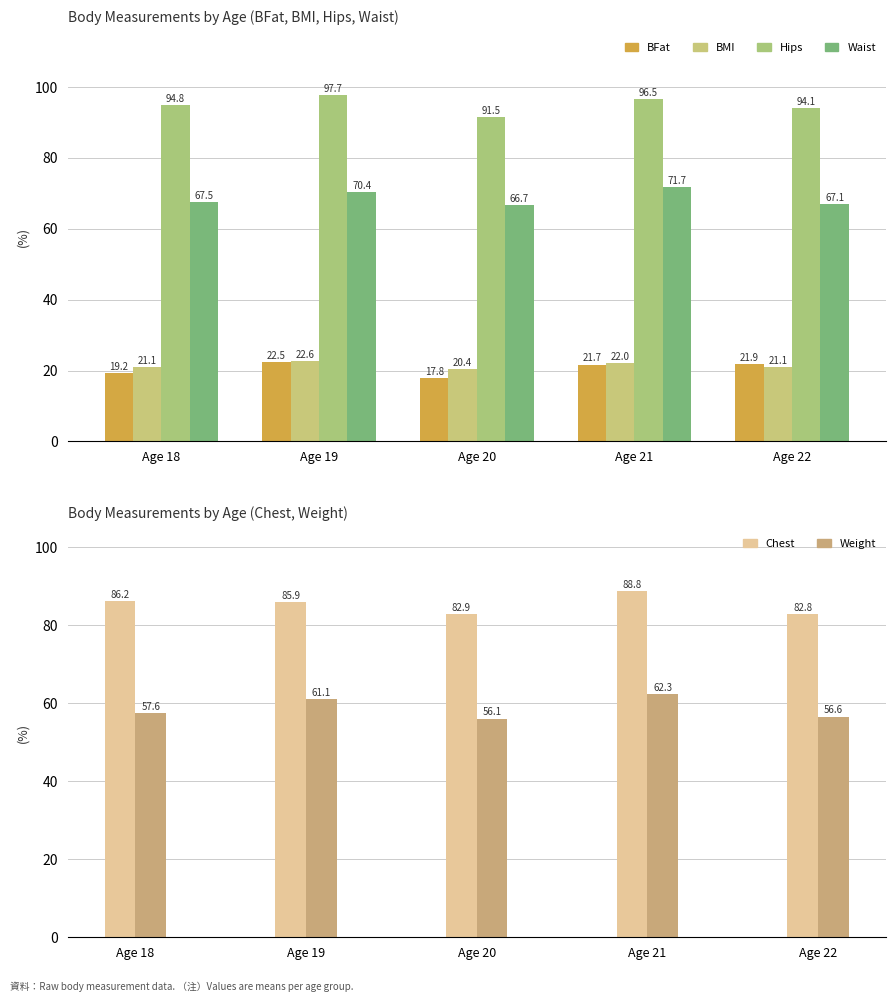

How many categories are shown in the chart?

5